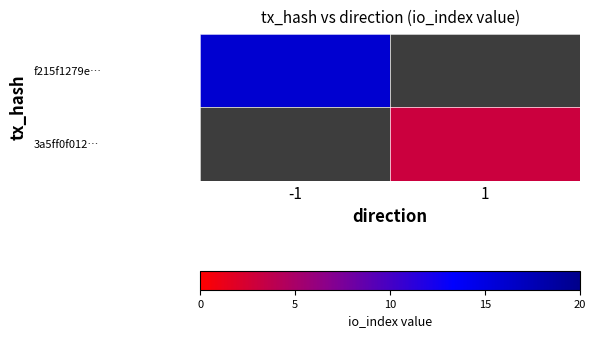

List the series in order of their overall mean, highest first.

f215f1279e…, 3a5ff0f012…